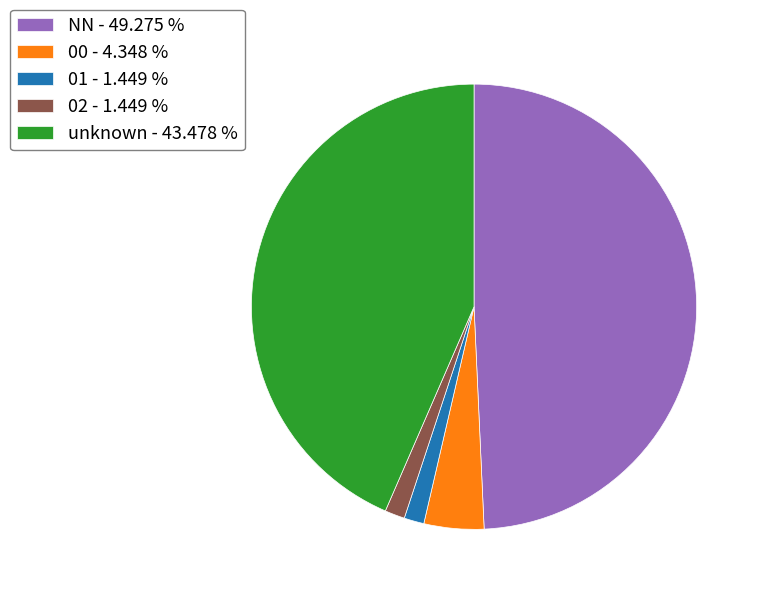

Is the sum of 00 - 4.348 % and unknown - 43.478 % greater than half?

No